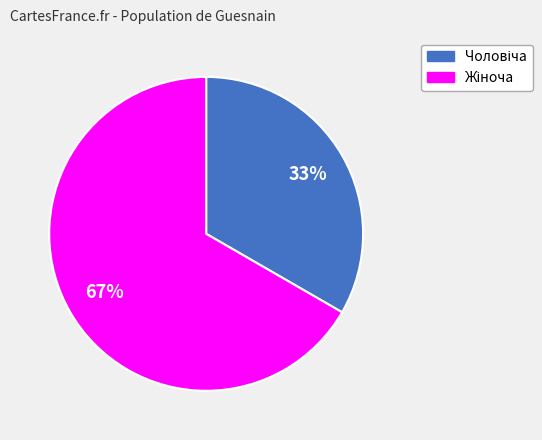

Does any single category account for the majority?

Yes